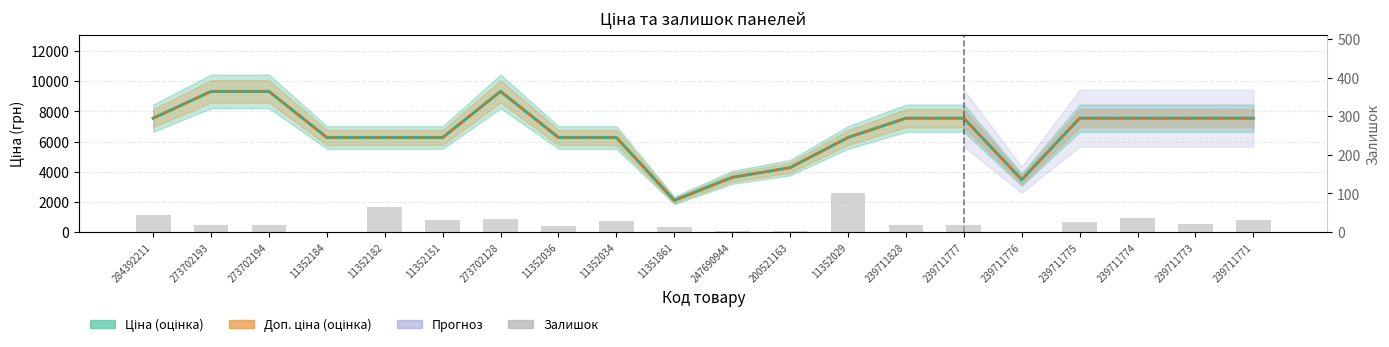

Reading right to left, what are all the values shown in this chart?

Ціна: 239711771=7545.9	239711773=7545.9	239711774=7545.9	239711775=7545.9	239711776=3471.1	239711777=7545.9	239711828=7545.9	11352029=6266.7	200521163=4266.8	247690944=3622.2	11351861=2094.3	11352034=6266.7	11352036=6266.7	273702128=9321.4	11352151=6266.7	11352182=6266.7	11352184=6266.7	273702194=9321.4	273702193=9321.4	284392211=7545.9
Залишок: 239711771=30.0	239711773=21.0	239711774=37.0	239711775=27.0	239711776=0.0	239711777=19.0	239711828=18.0	11352029=102.0	200521163=2.0	247690944=2.0	11351861=12.0	11352034=28.0	11352036=16.0	273702128=34.0	11352151=31.0	11352182=66.0	11352184=0.0	273702194=18.0	273702193=17.0	284392211=43.0